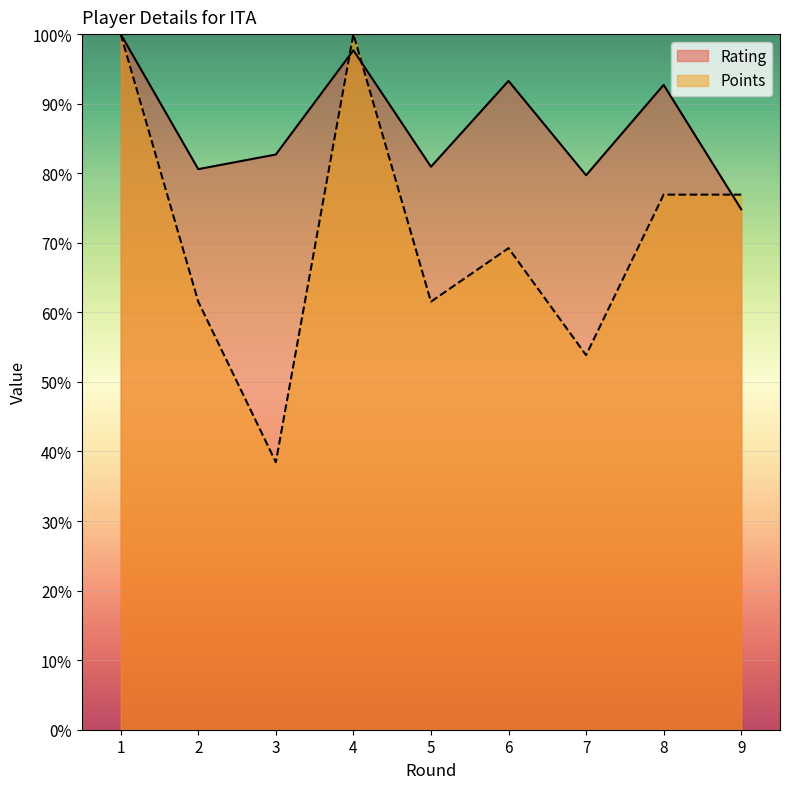

At how many categories does at least one series exceed 95?

2